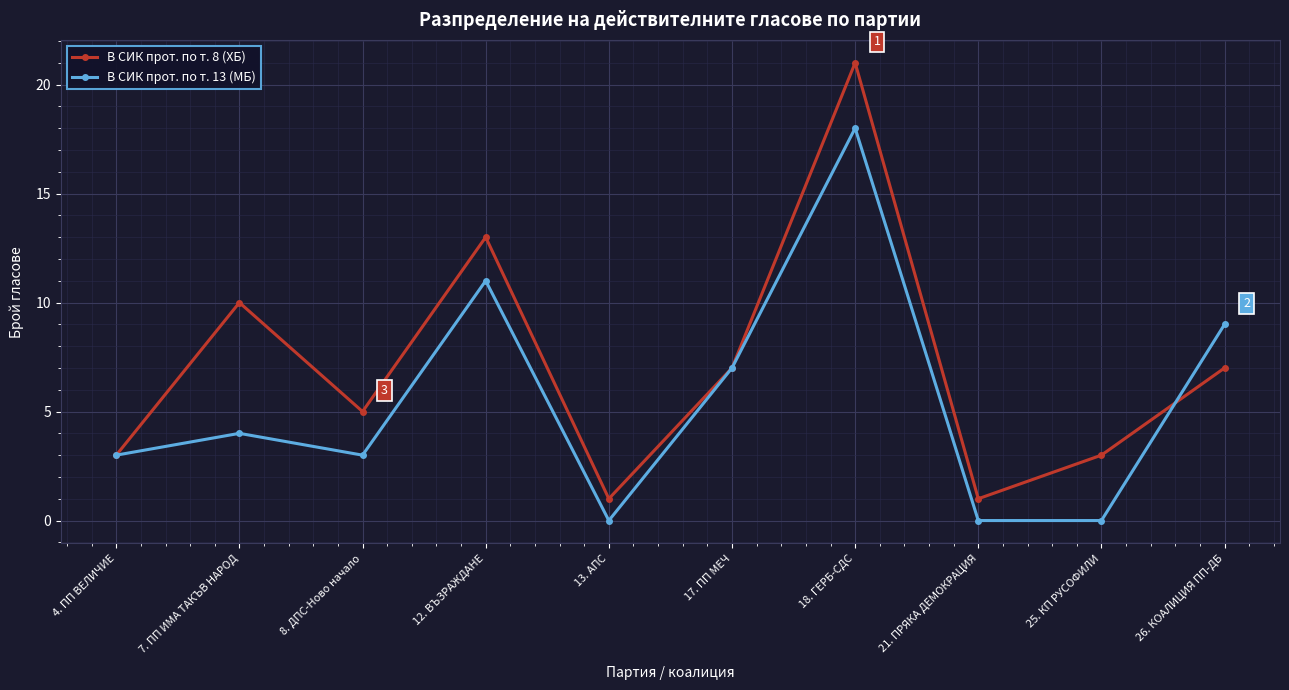

At which category is the sum across all series the highest?

18. ГЕРБ-СДС